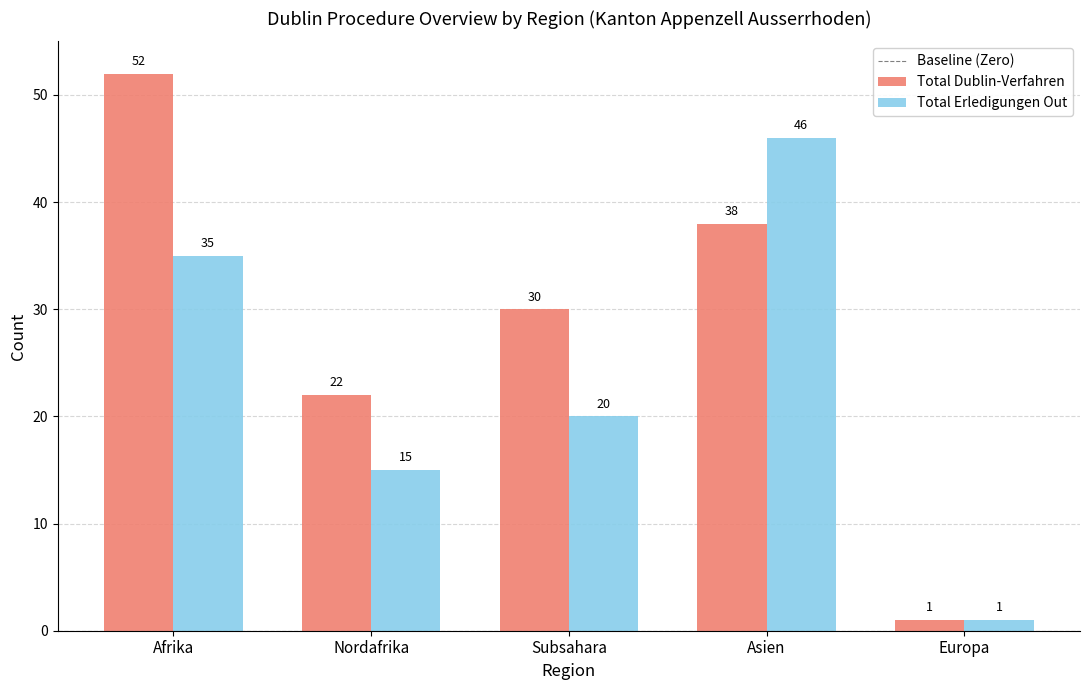

Where does the Total Dublin-Verfahren series first go above 30?

Afrika